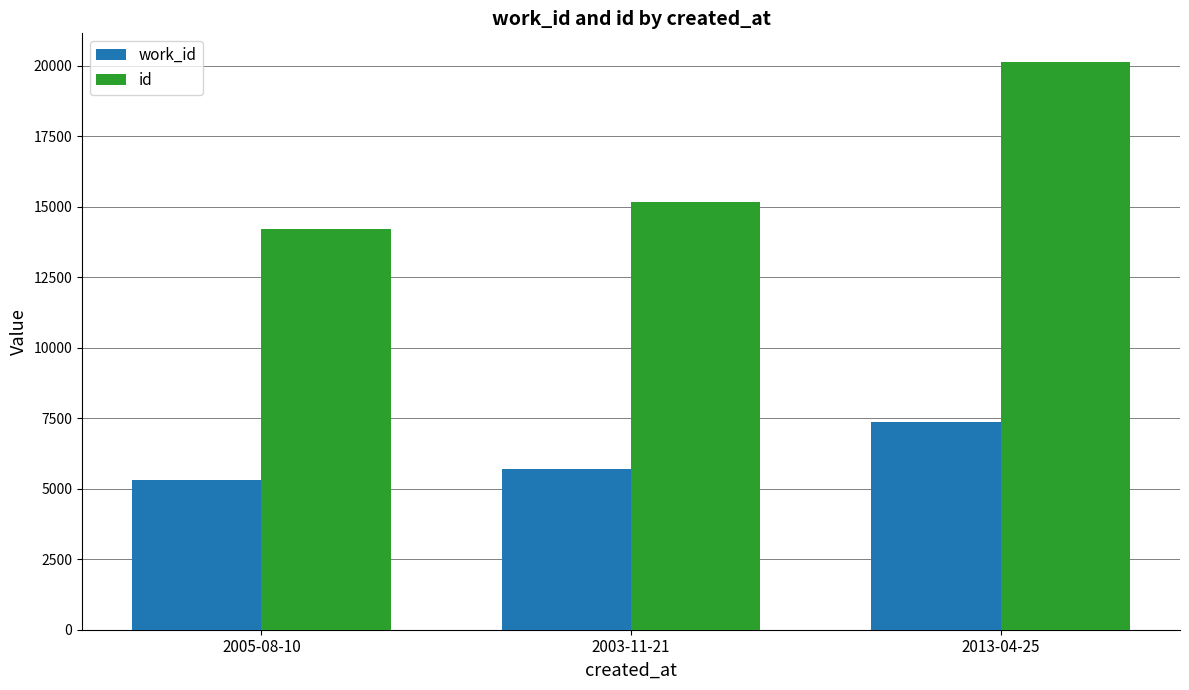

What is the difference between the maximum and second lowest values in the work_id series?

1700